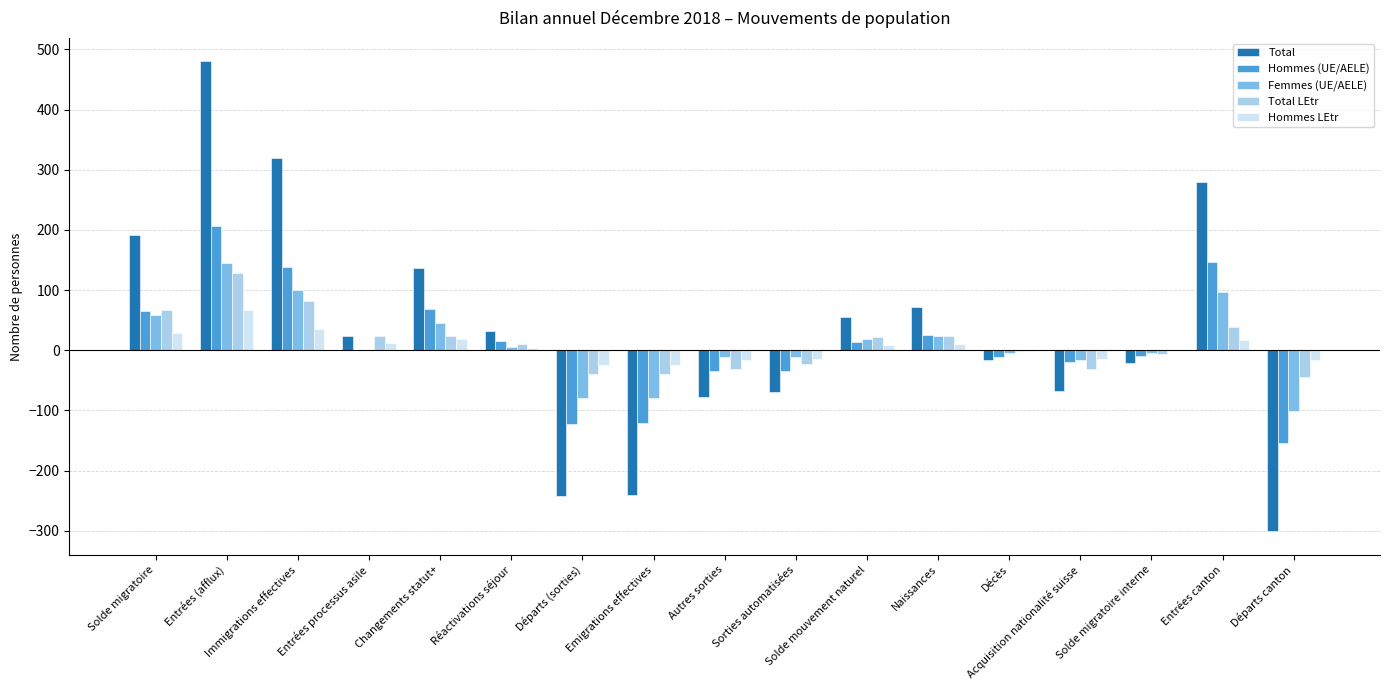

What are all the series names shown in the legend?

Total, Hommes (UE/AELE), Femmes (UE/AELE), Total LEtr, Hommes LEtr